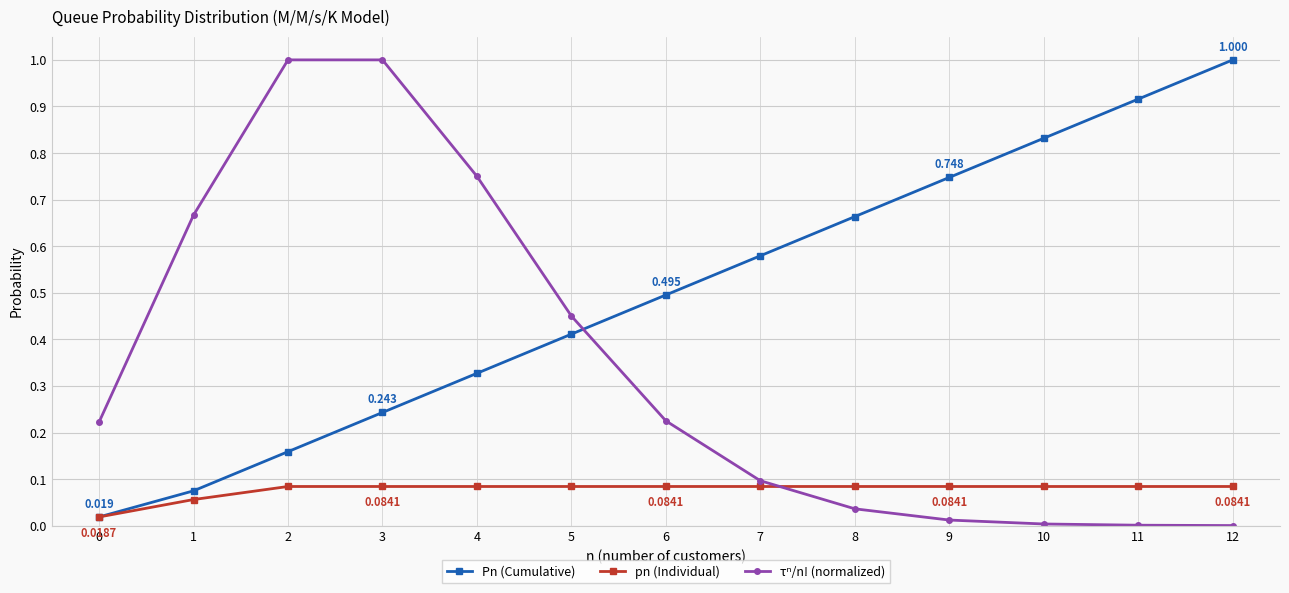

Which series changed the most between 7 and 12?

Pn (Cumulative)